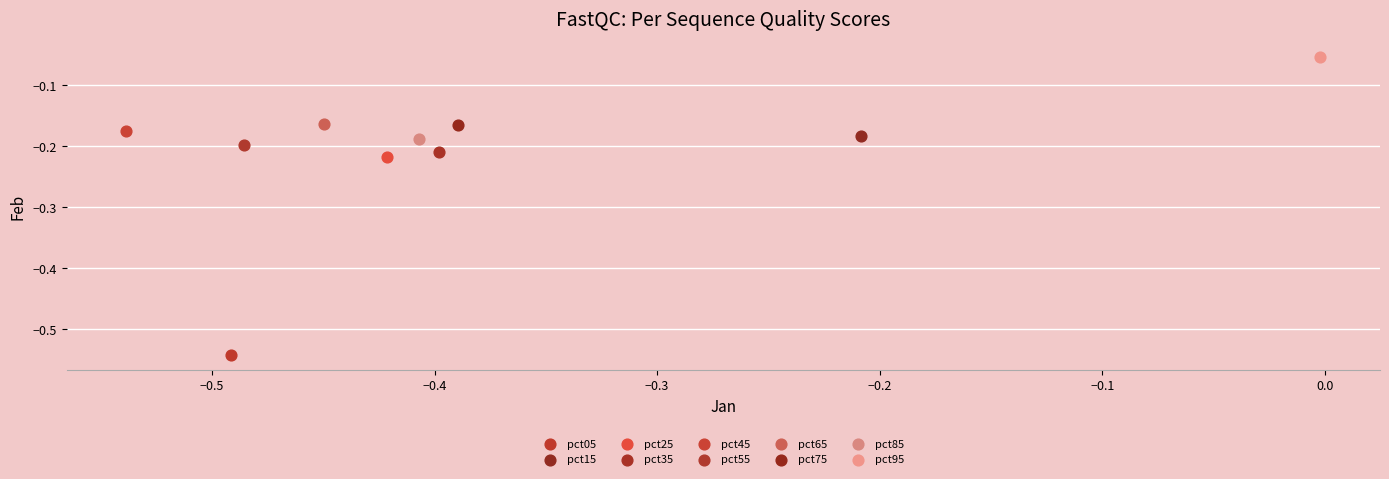

Which series contains the lowest Y value?

pct05